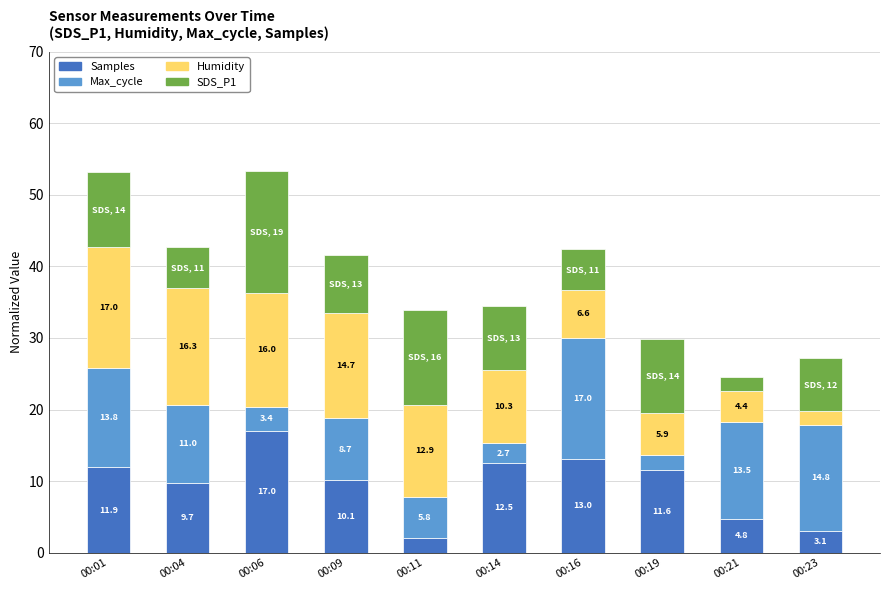

At which category is the sum across all series the highest?

00:06